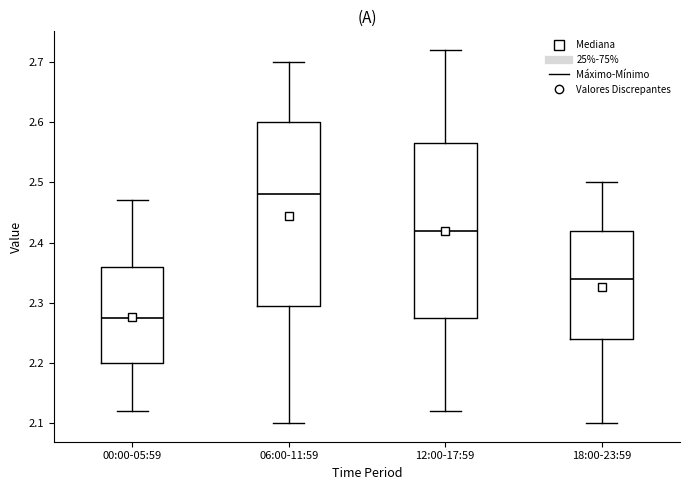

Which box's median line is the highest?

06:00-11:59